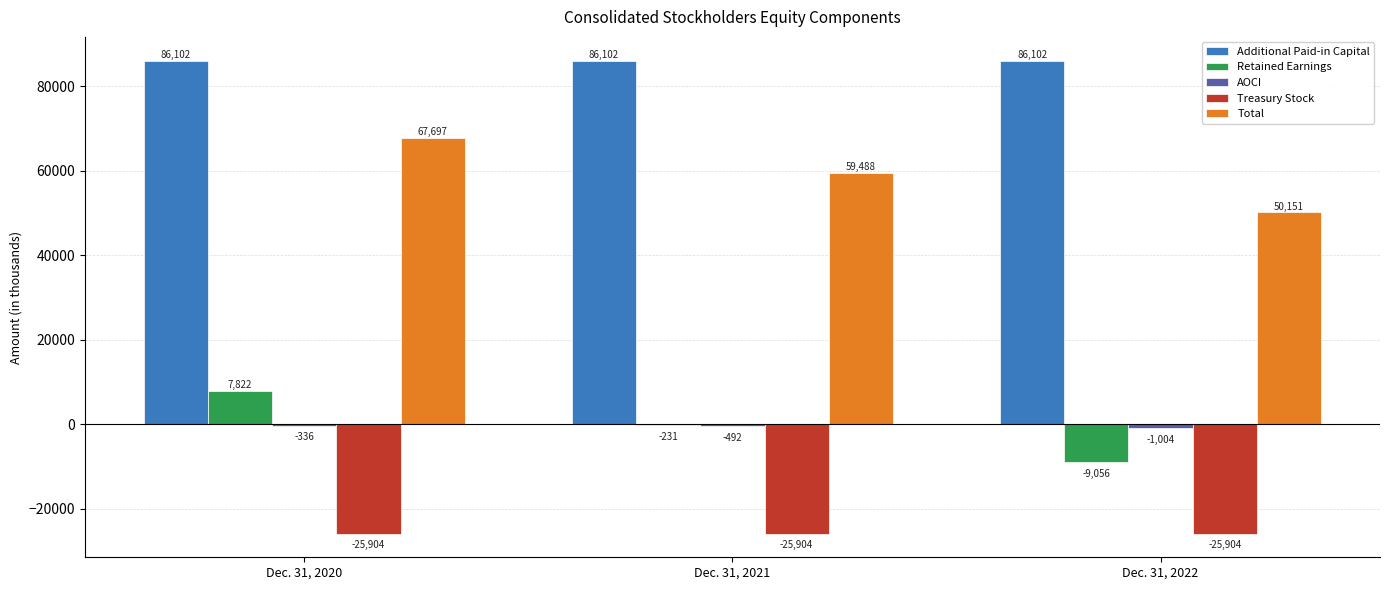

At which category is the sum across all series the highest?

Dec. 31, 2020